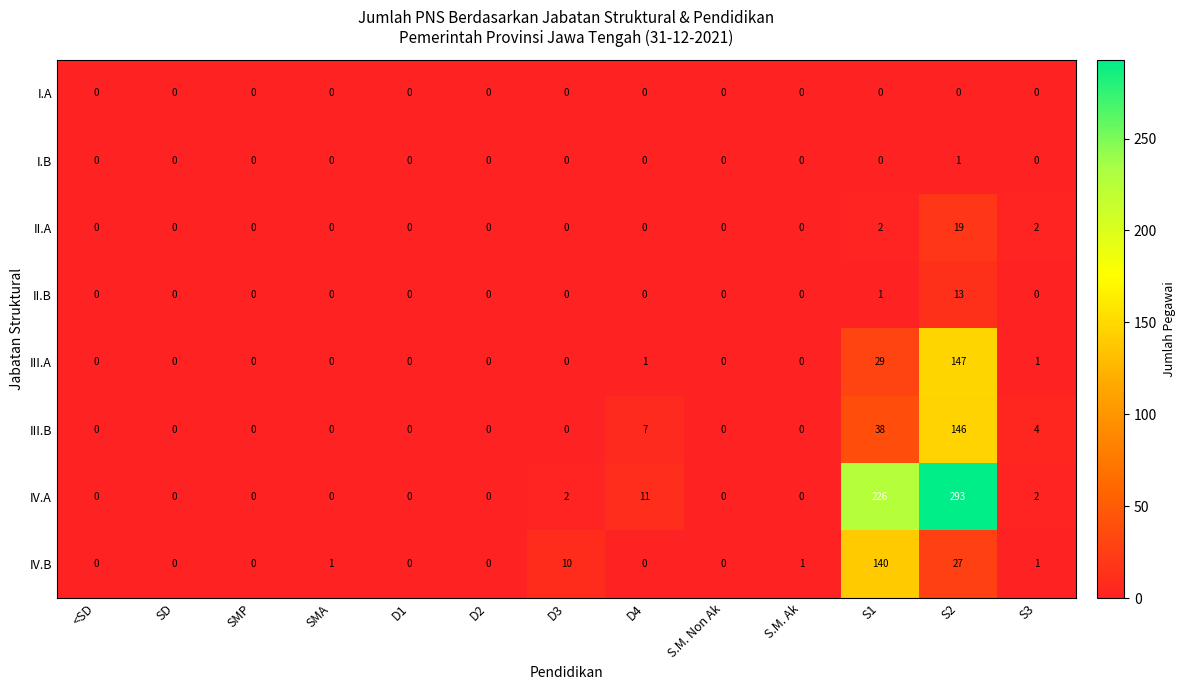

What is the difference between the second highest and second lowest values in the III.A series?

29